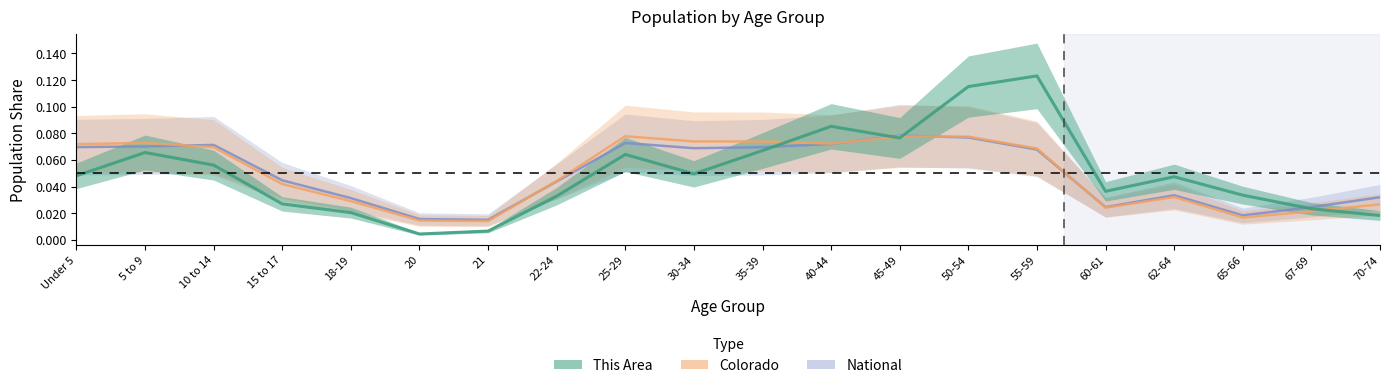

What position from the left is 20?

6